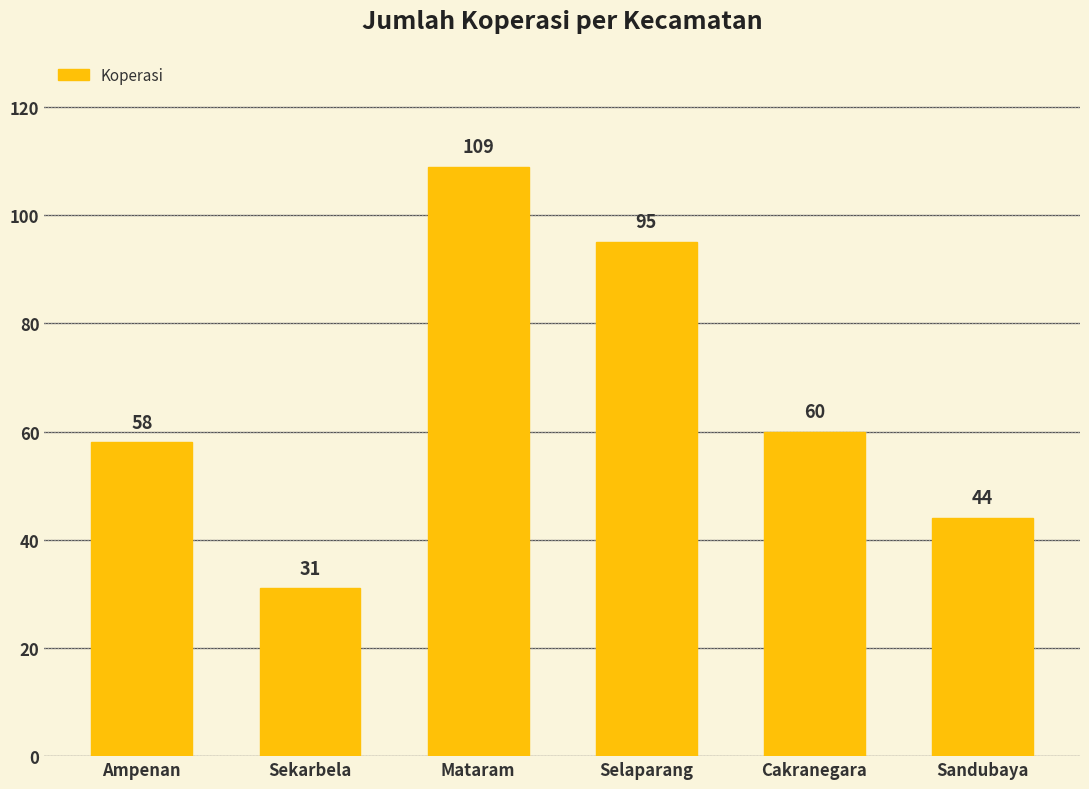

What is the value of the 3rd bar from the left?

109